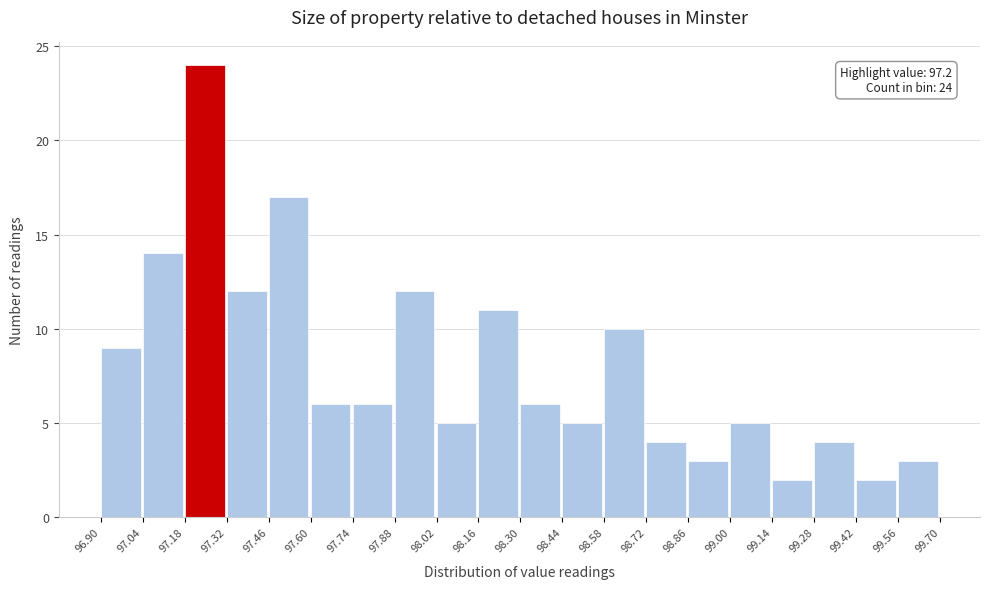

Which range on the x-axis has the tallest bar?

97.18 to 97.32